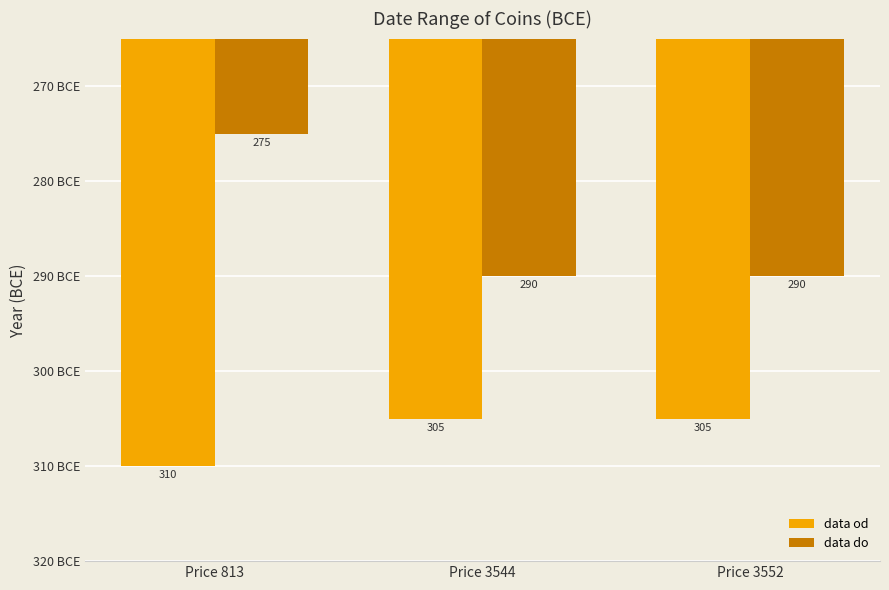

Does the chart contain any negative values?

Yes